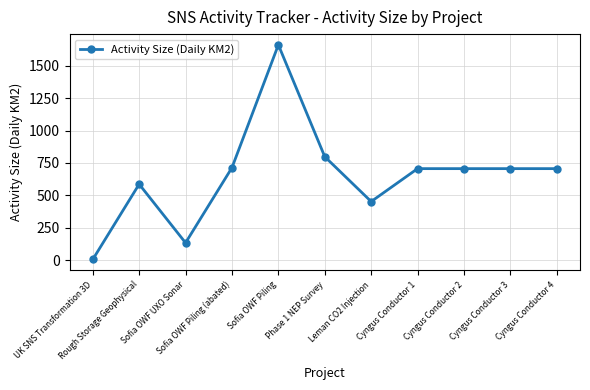

Which label corresponds to the largest value in the chart?

Sofia OWF Piling